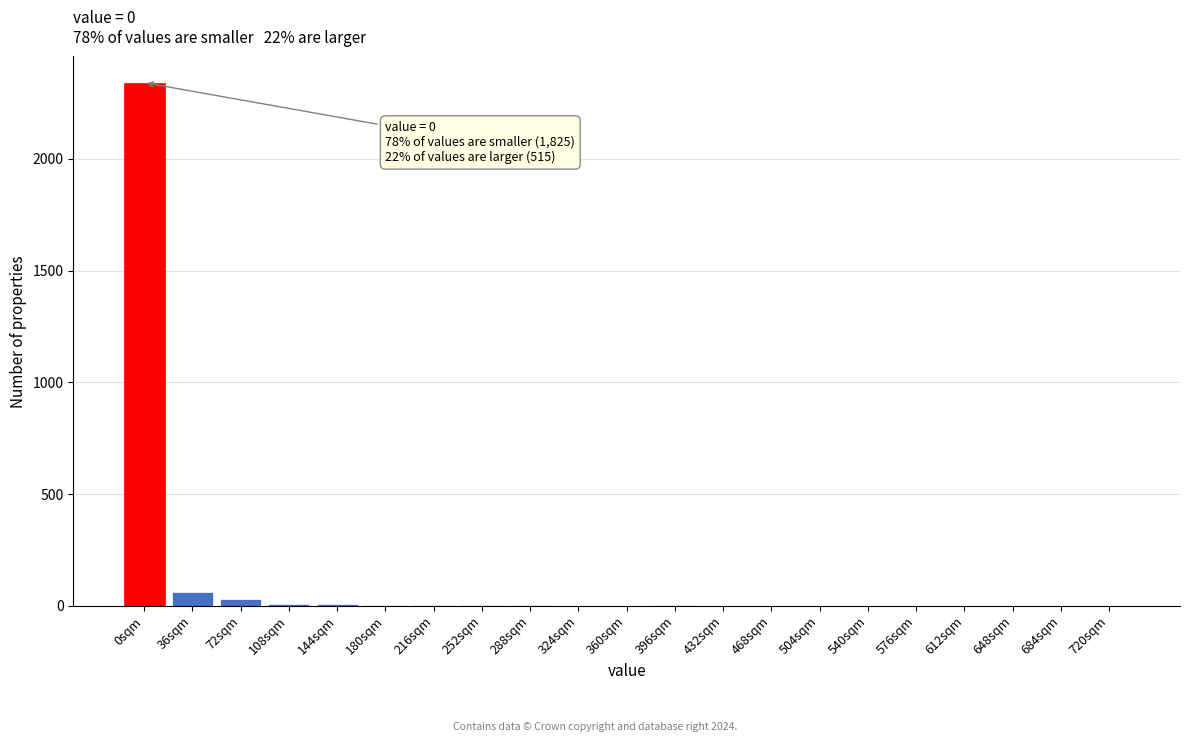

True or false: the data shows 29 at 72sqm.

True